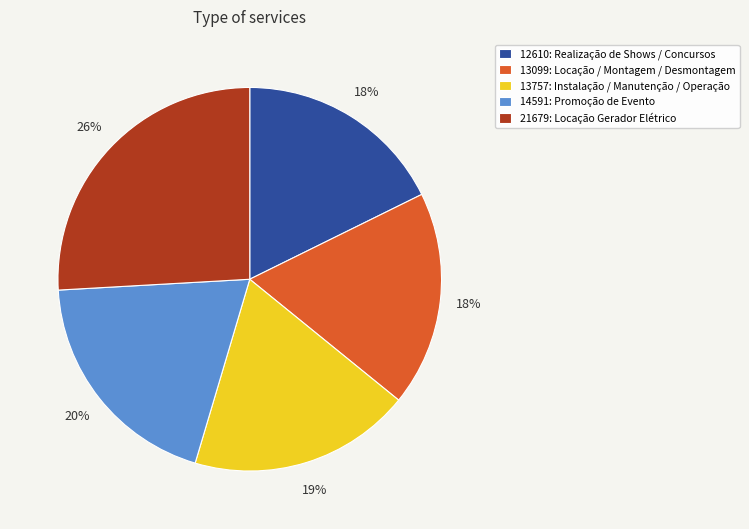

Does 14591: Promoção de Evento account for over 50% of the chart?

No